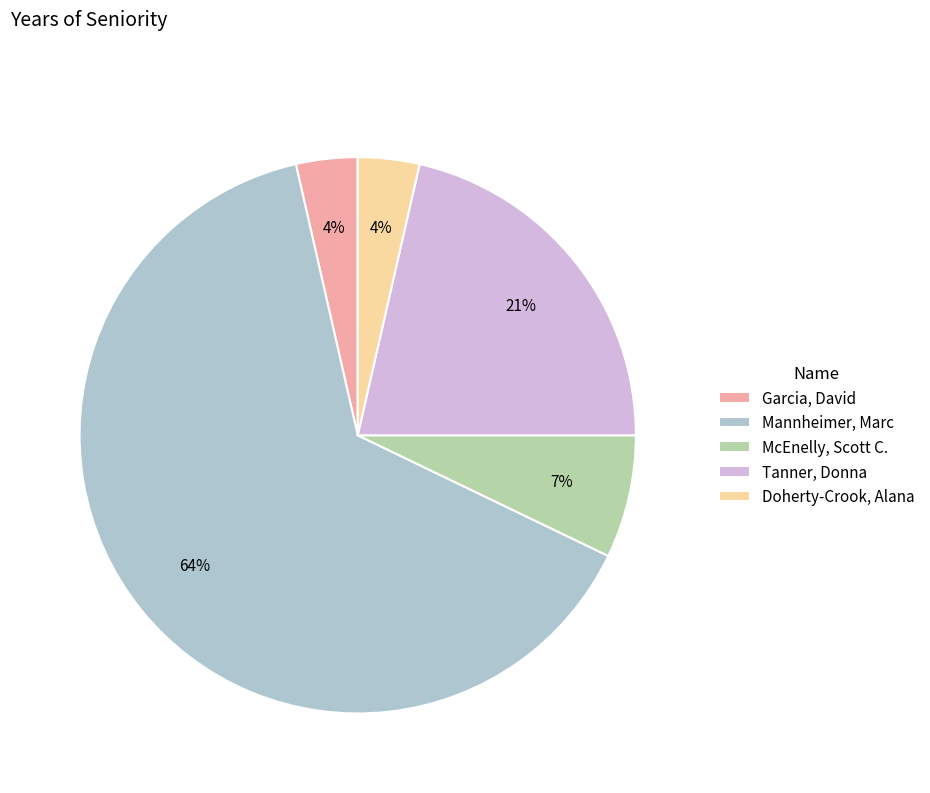

Is there any slice that represents more than half of the pie?

Yes